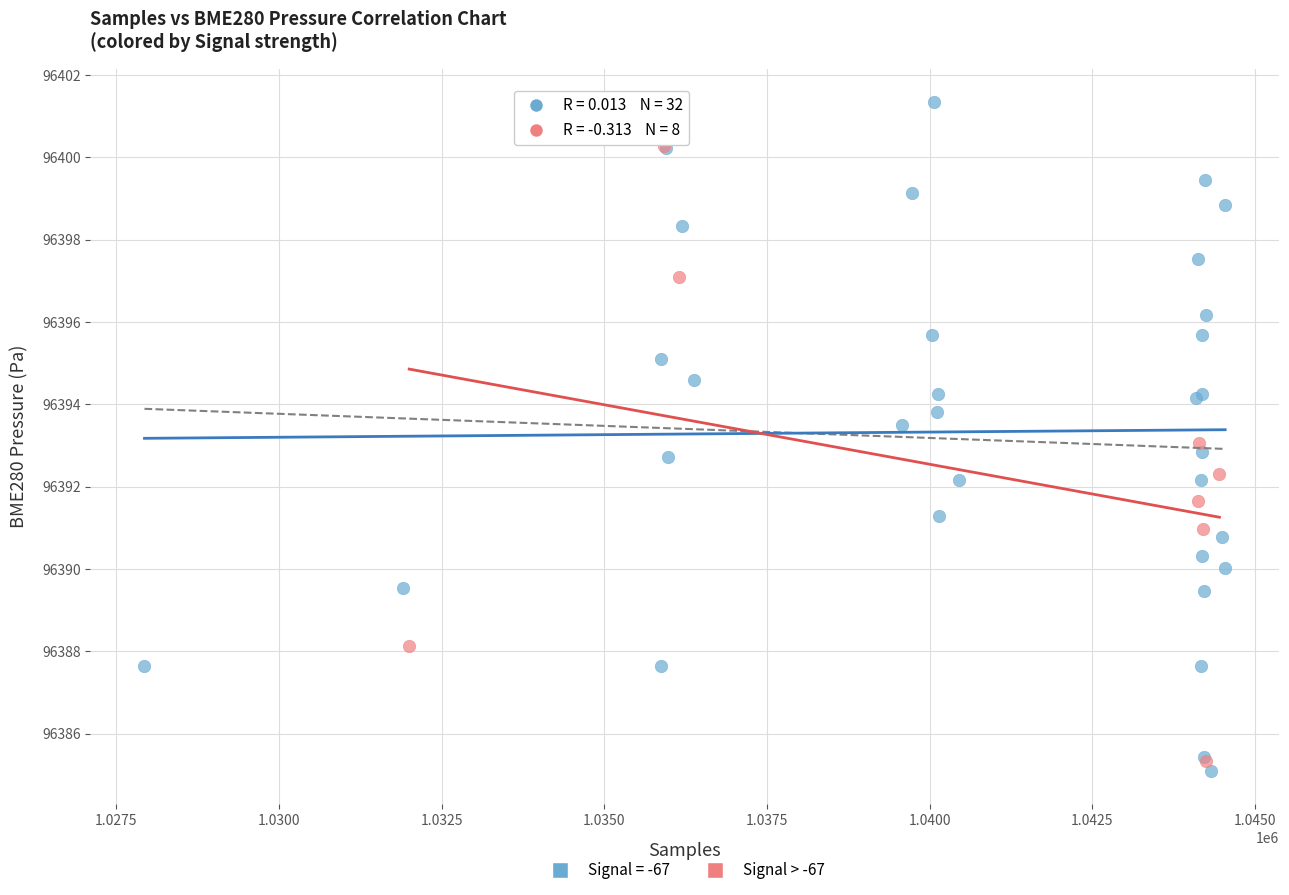

Which series contains the highest Y value?

Signal = -67